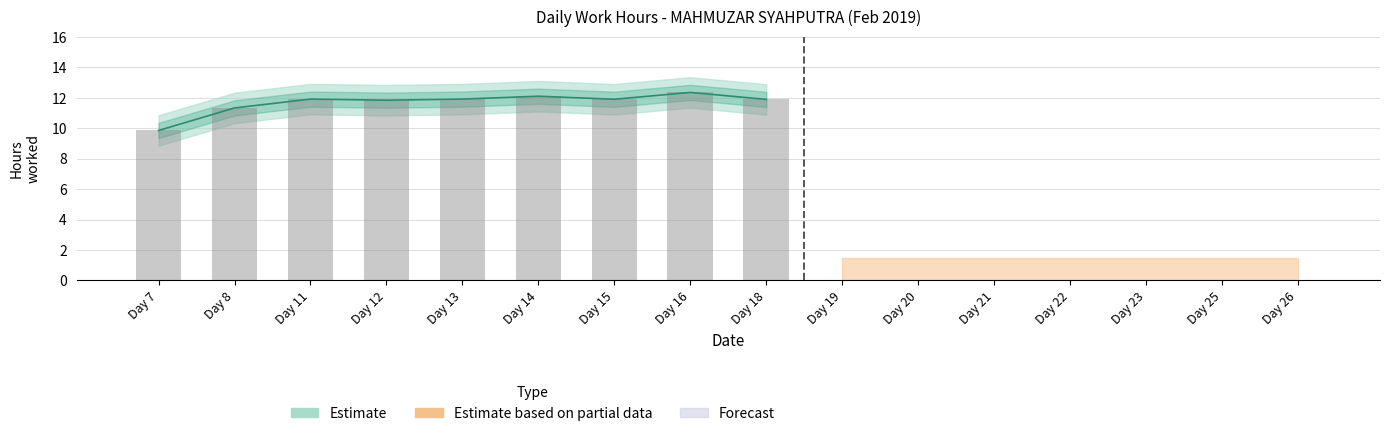

Reading right to left, what are all the values shown in this chart?

11.9	12.3	11.9	12.1	11.9	11.8	11.9	11.3	9.8